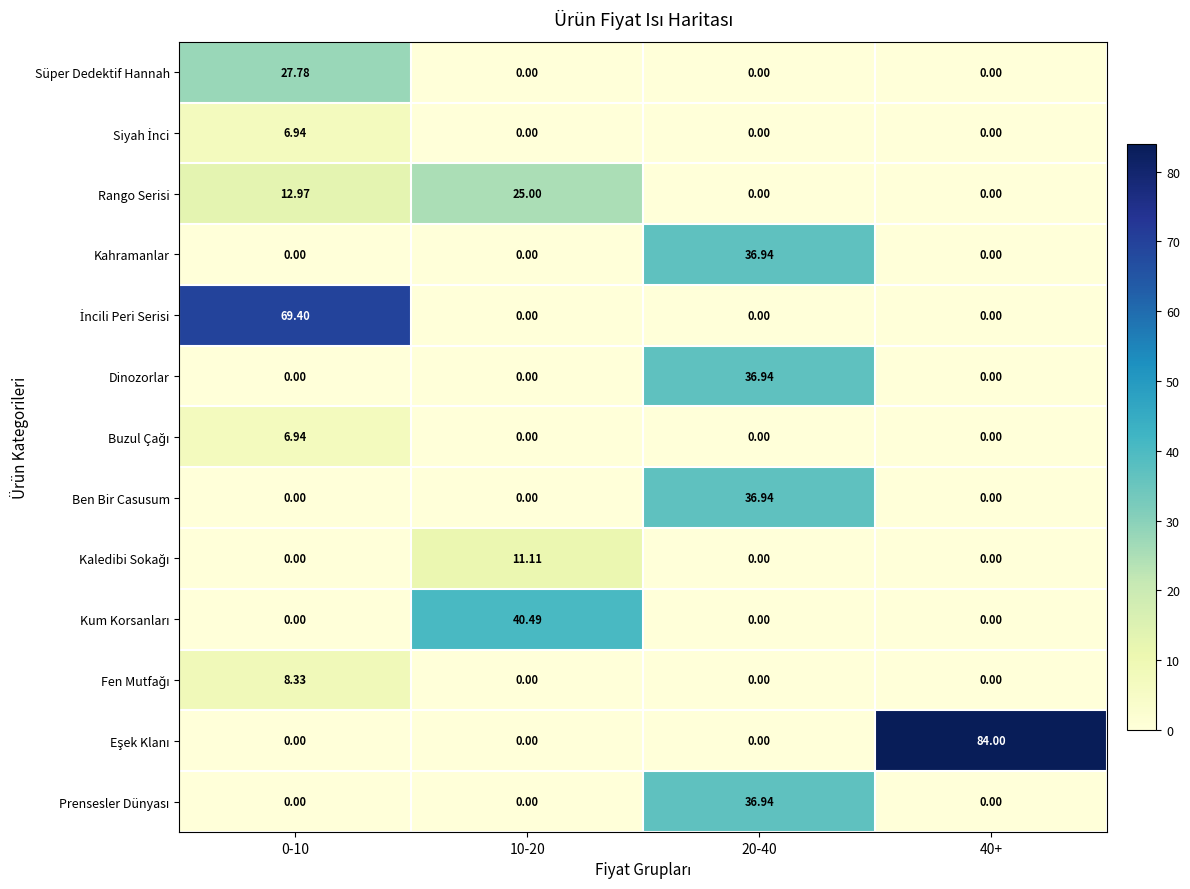

Count the number of data series in this chart.

13